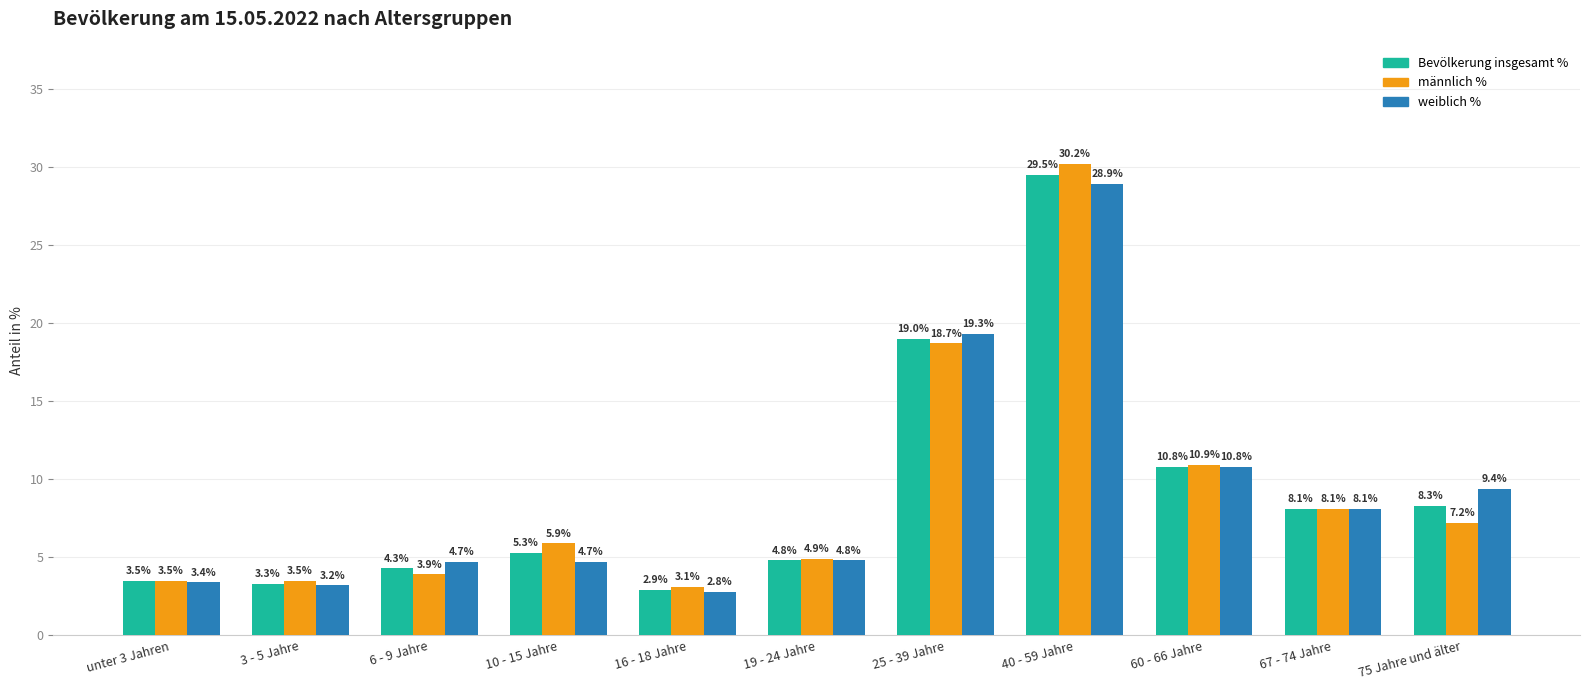

At which label does weiblich % reach its minimum?

16 - 18 Jahre